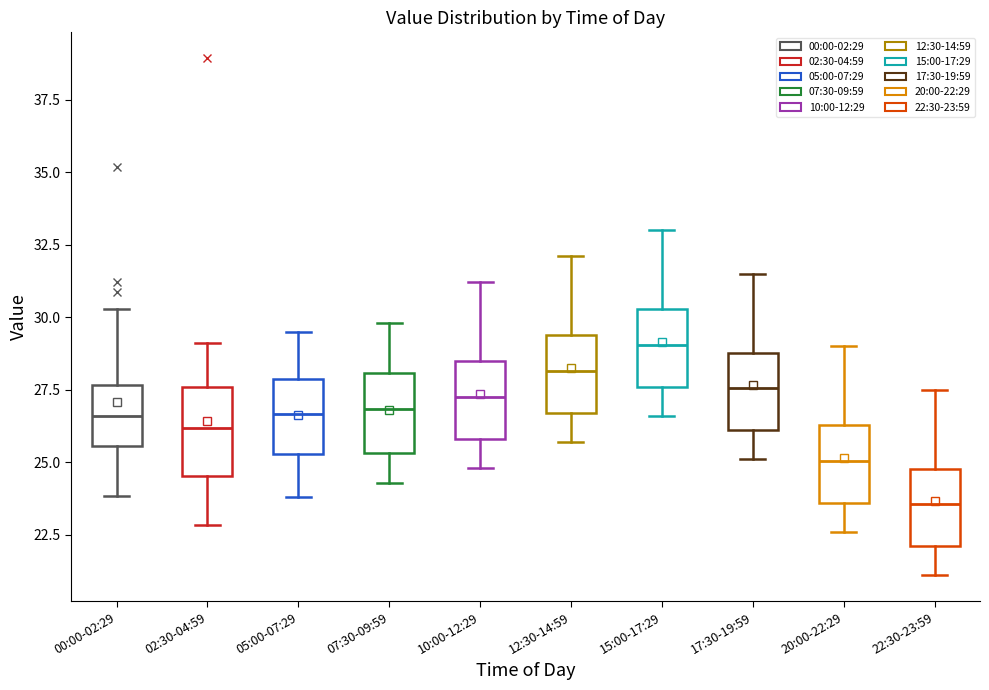

Reading left to right, transcribe this box plot: for each box, give where its median line is, the range the box spans, and where its two whiskers end, as read against the y-axis. The values are not printed on the chart, so give them approximately, as read against the axis.

00:00-02:29: median 26.5, box 25.5 to 27.5, whiskers 24.0 to 30.5
02:30-04:59: median 26.0, box 24.5 to 27.5, whiskers 23.0 to 29.0
05:00-07:29: median 26.5, box 25.5 to 28.0, whiskers 24.0 to 29.5
07:30-09:59: median 27.0, box 25.5 to 28.0, whiskers 24.5 to 30.0
10:00-12:29: median 27.5, box 26.0 to 28.5, whiskers 25.0 to 31.0
12:30-14:59: median 28.0, box 26.5 to 29.5, whiskers 25.5 to 32.0
15:00-17:29: median 29.0, box 27.5 to 30.5, whiskers 26.5 to 33.0
17:30-19:59: median 27.5, box 26.0 to 29.0, whiskers 25.0 to 31.5
20:00-22:29: median 25.0, box 23.5 to 26.5, whiskers 22.5 to 29.0
22:30-23:59: median 23.5, box 22.0 to 25.0, whiskers 21.0 to 27.5